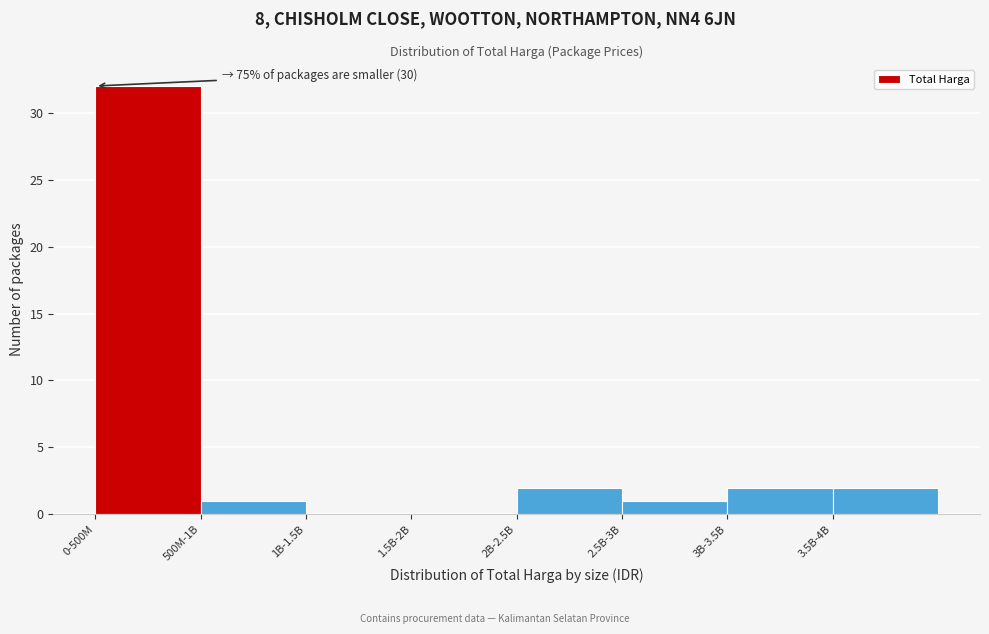

Reading right to left, transcribe all the data shown in this chart.

3.5B-4B=2	3B-3.5B=2	2.5B-3B=1	2B-2.5B=2	1.5B-2B=0	1B-1.5B=0	500M-1B=1	0-500M=32